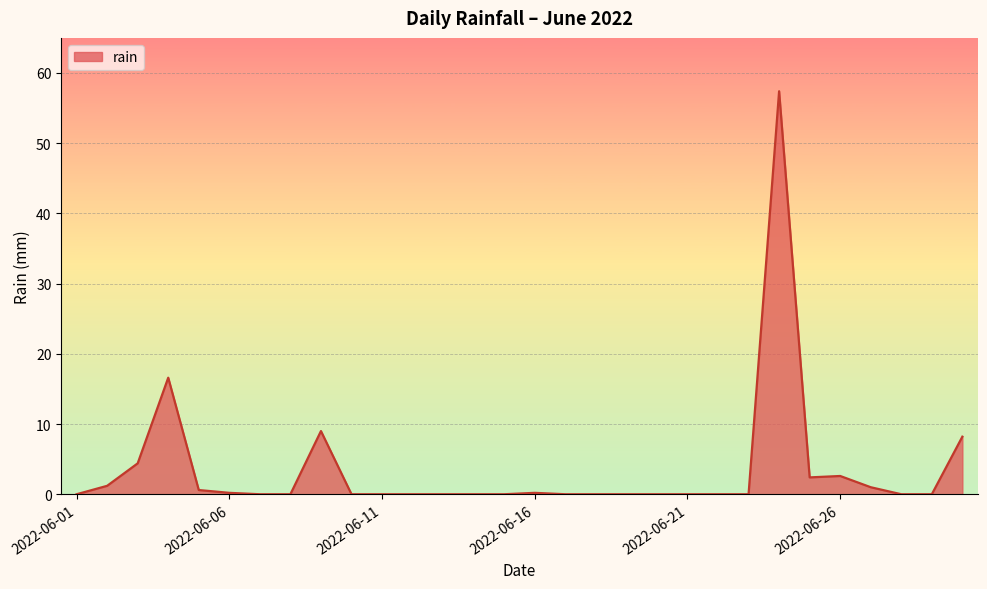

What is the difference between the maximum and minimum values?

57.4